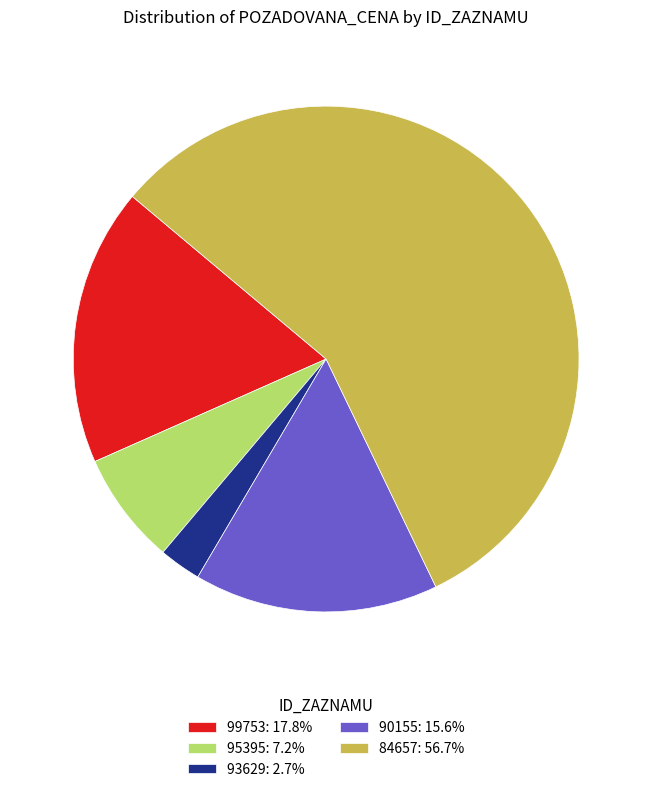

Is 84657 the majority of the pie?

Yes